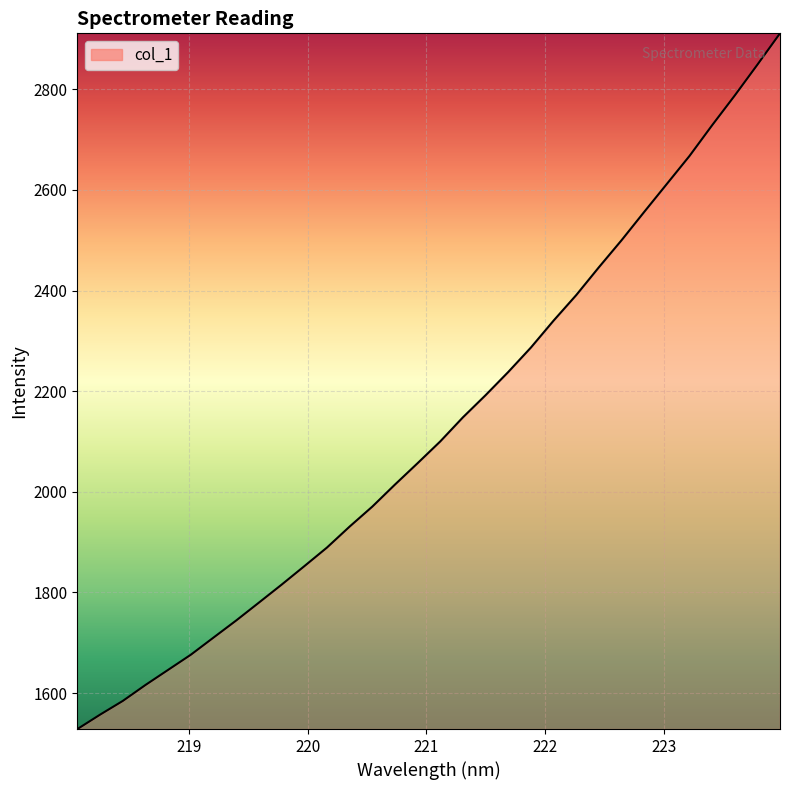

What is the minimum value shown in the chart?

1528.4